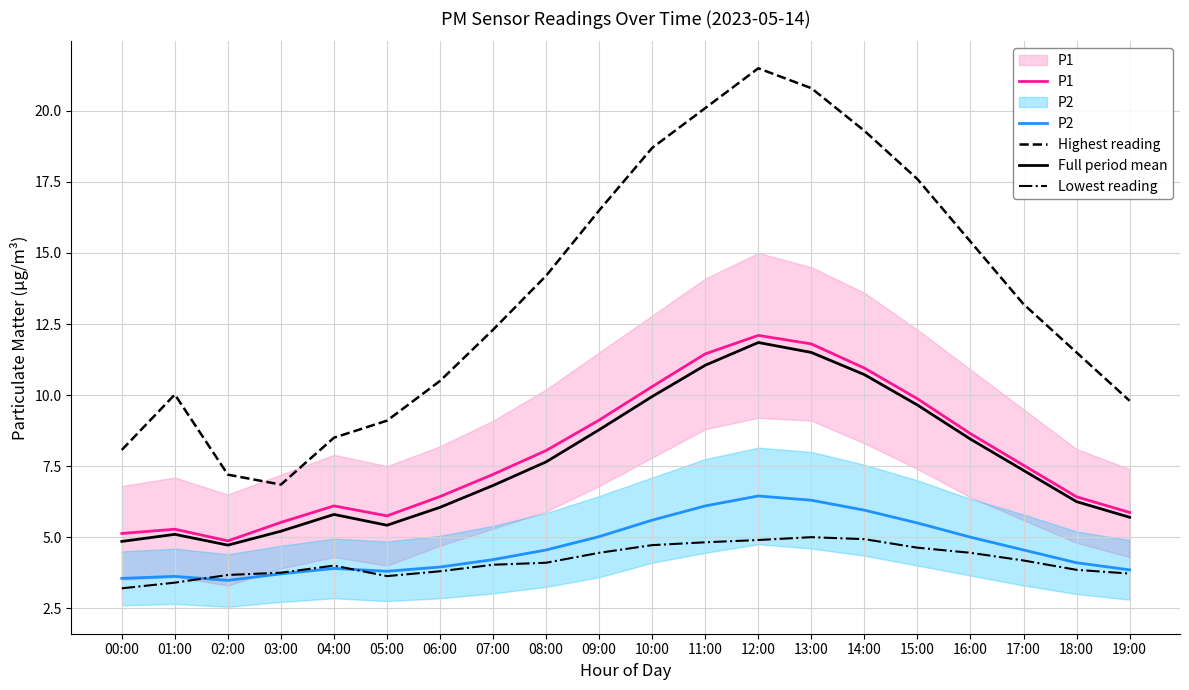

Which series has the largest range (max minus min)?

Highest reading